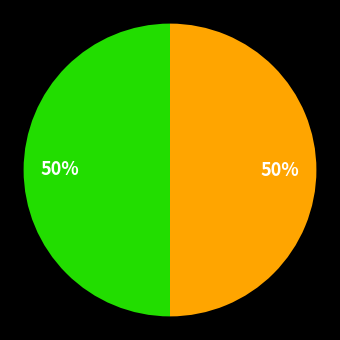

To the nearest percent, what is the average slice percentage?

50%